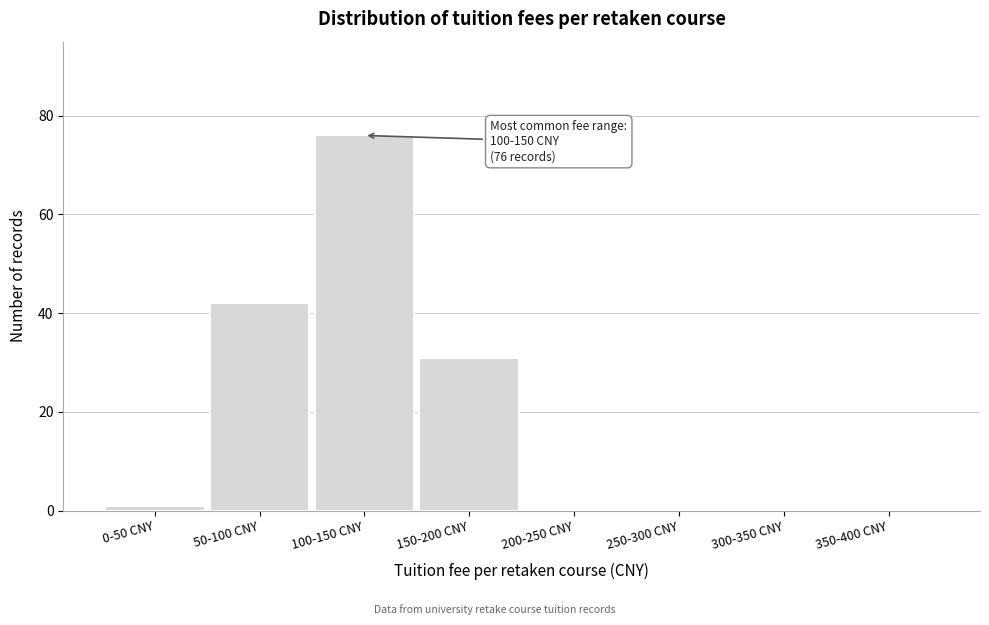

Reading left to right, transcribe all the data shown in this chart.

0-50 CNY=1	50-100 CNY=42	100-150 CNY=76	150-200 CNY=31	200-250 CNY=0	250-300 CNY=0	300-350 CNY=0	350-400 CNY=0